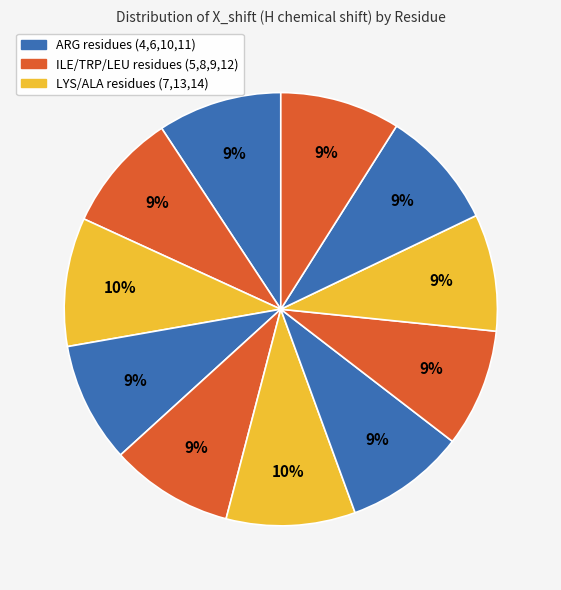

Count the number of slices in the pie.

11